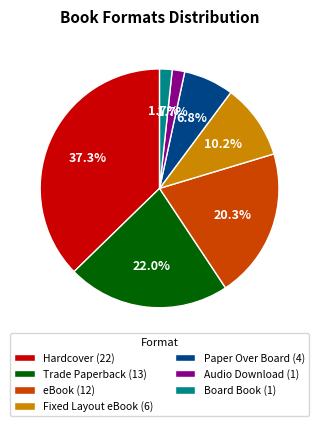

How many slices are in this pie chart?

7